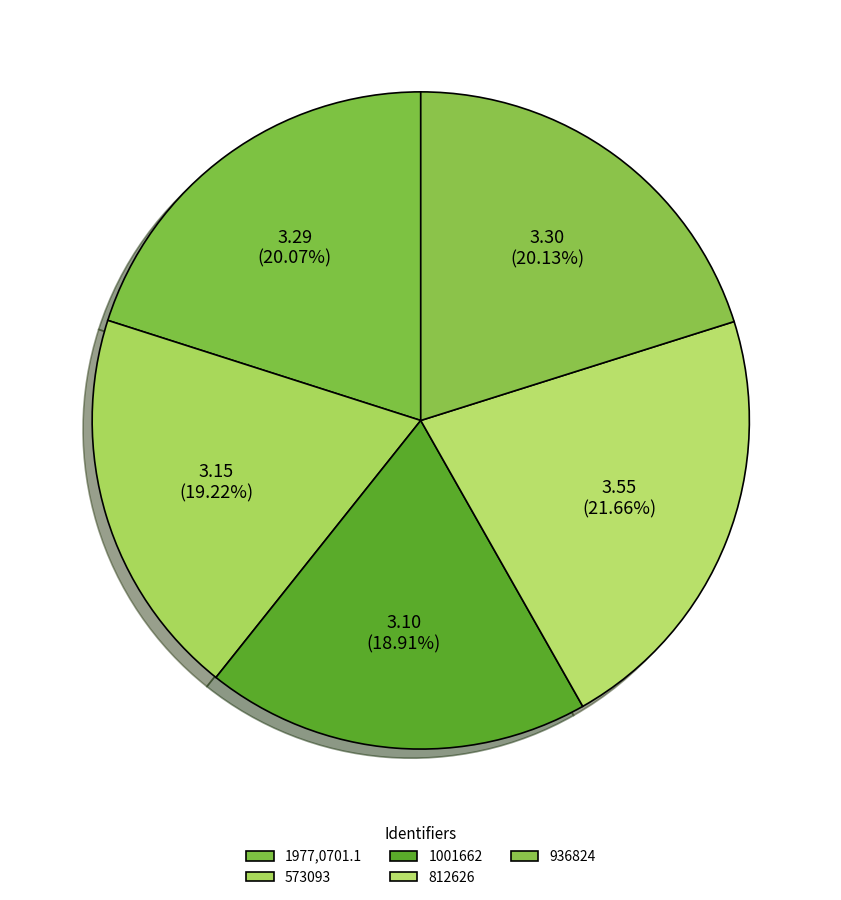

How many slices are in this pie chart?

5